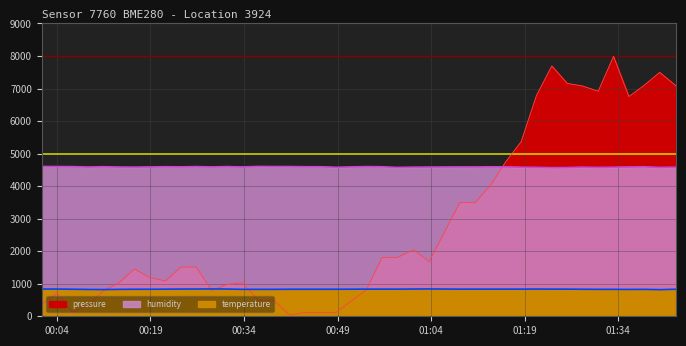

True or false: temperature has more than 2 interior local peaks.

True